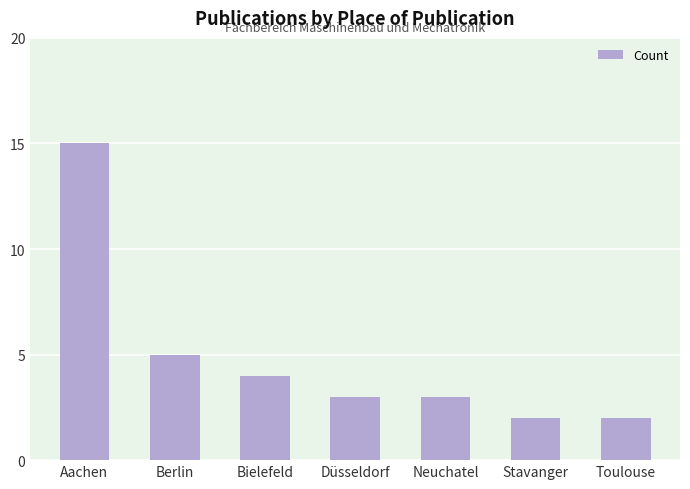

How many bars are there in total?

7